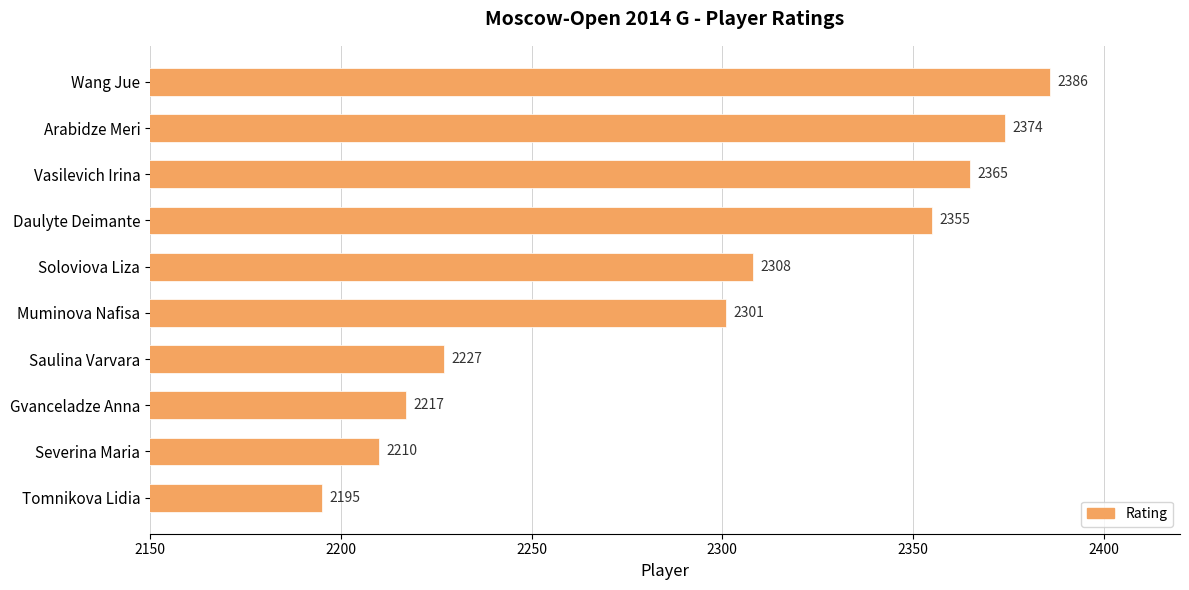

Rank the categories by value from lowest to highest.

Tomnikova Lidia, Severina Maria, Gvanceladze Anna, Saulina Varvara, Muminova Nafisa, Soloviova Liza, Daulyte Deimante, Vasilevich Irina, Arabidze Meri, Wang Jue